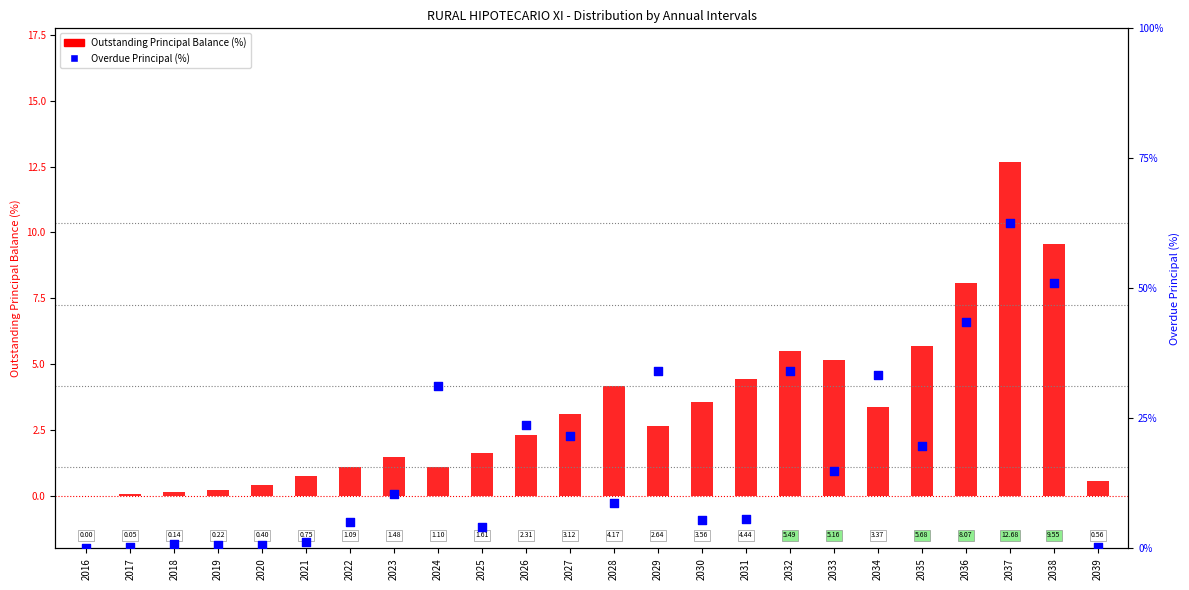

At which category is the sum across all series the highest?

2037